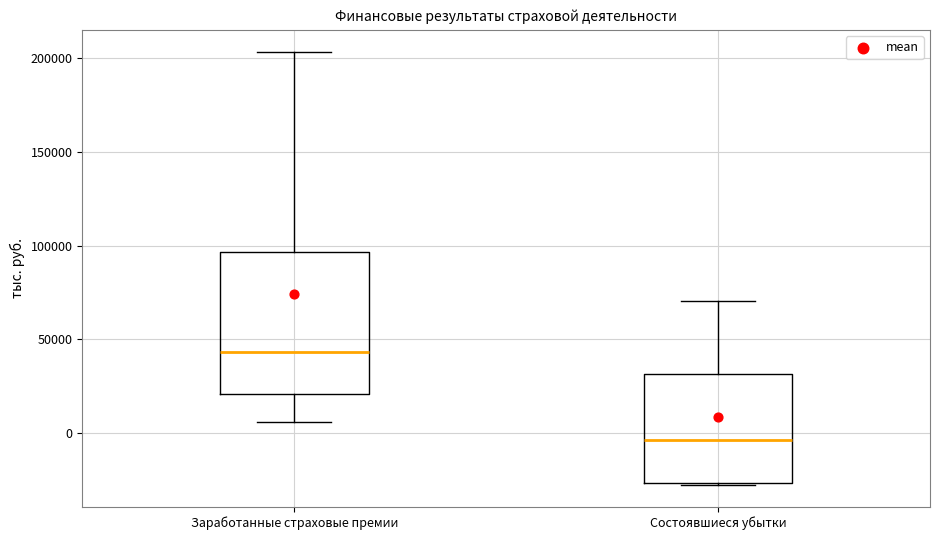

Reading left to right, read every box against the y-axis: the position of its median line, the range the box covers, and the ends of its whiskers. The values are not printed on the chart, so give them approximately, as read against the axis.

Заработанные страховые премии: median 45000, box 20000 to 95000, whiskers 5000 to 205000
Состоявшиеся убытки: median -5000, box -25000 to 30000, whiskers -30000 to 70000